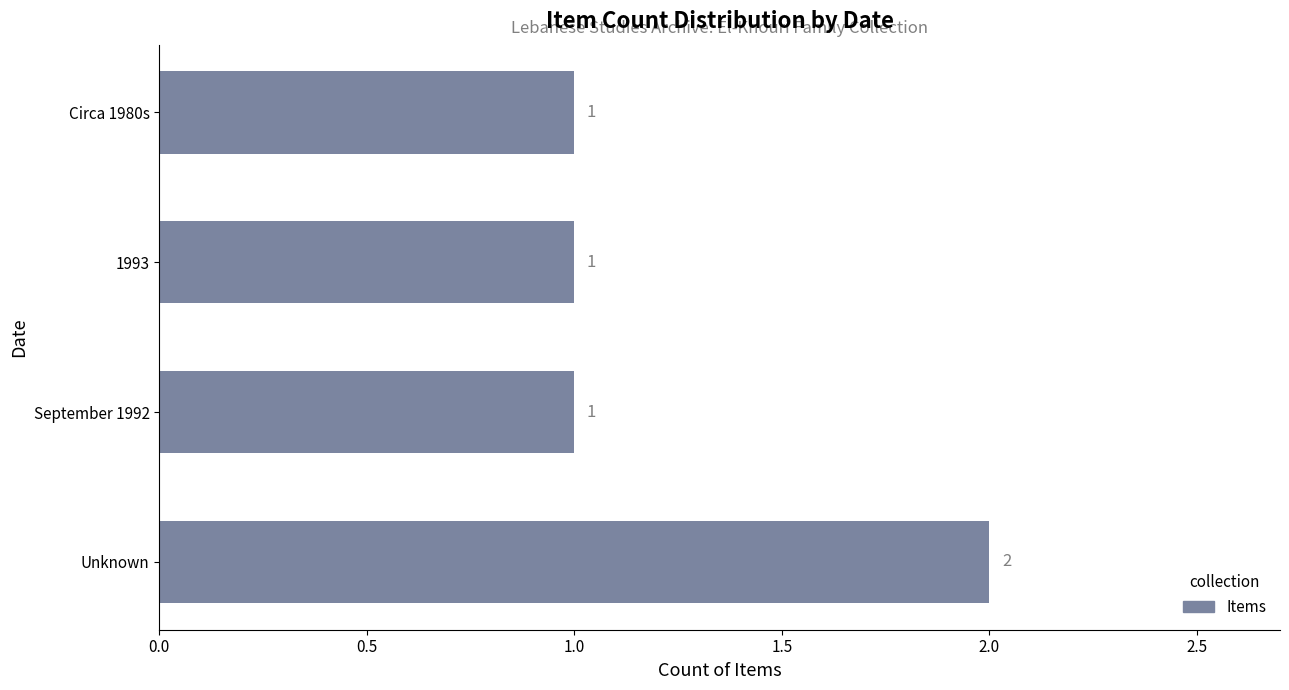

What is the sum of all values?

5